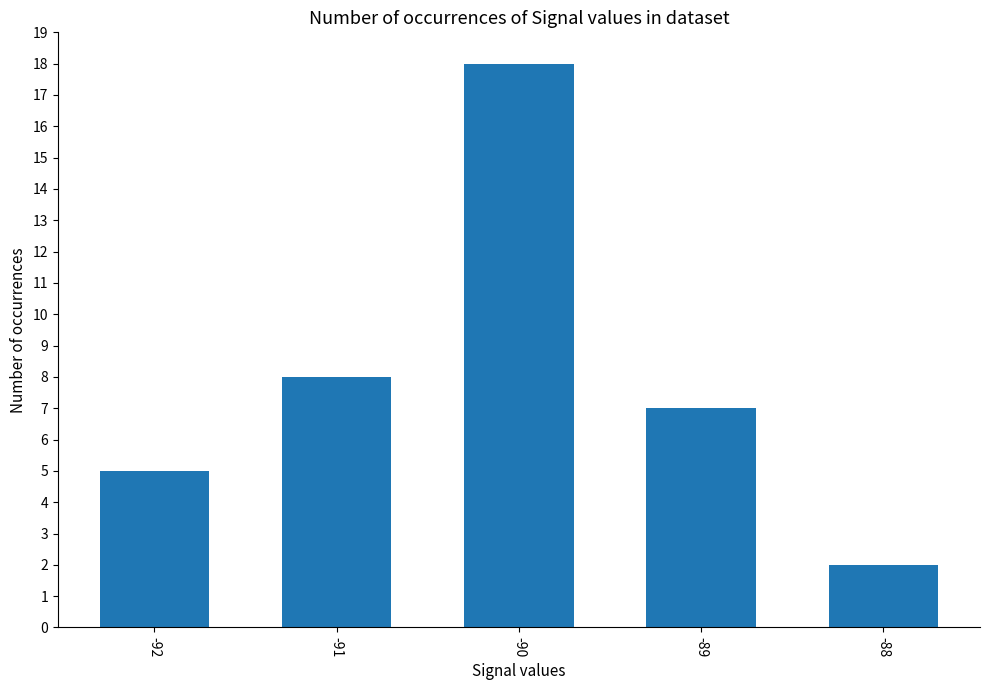

What is the approximate value at -89?

7